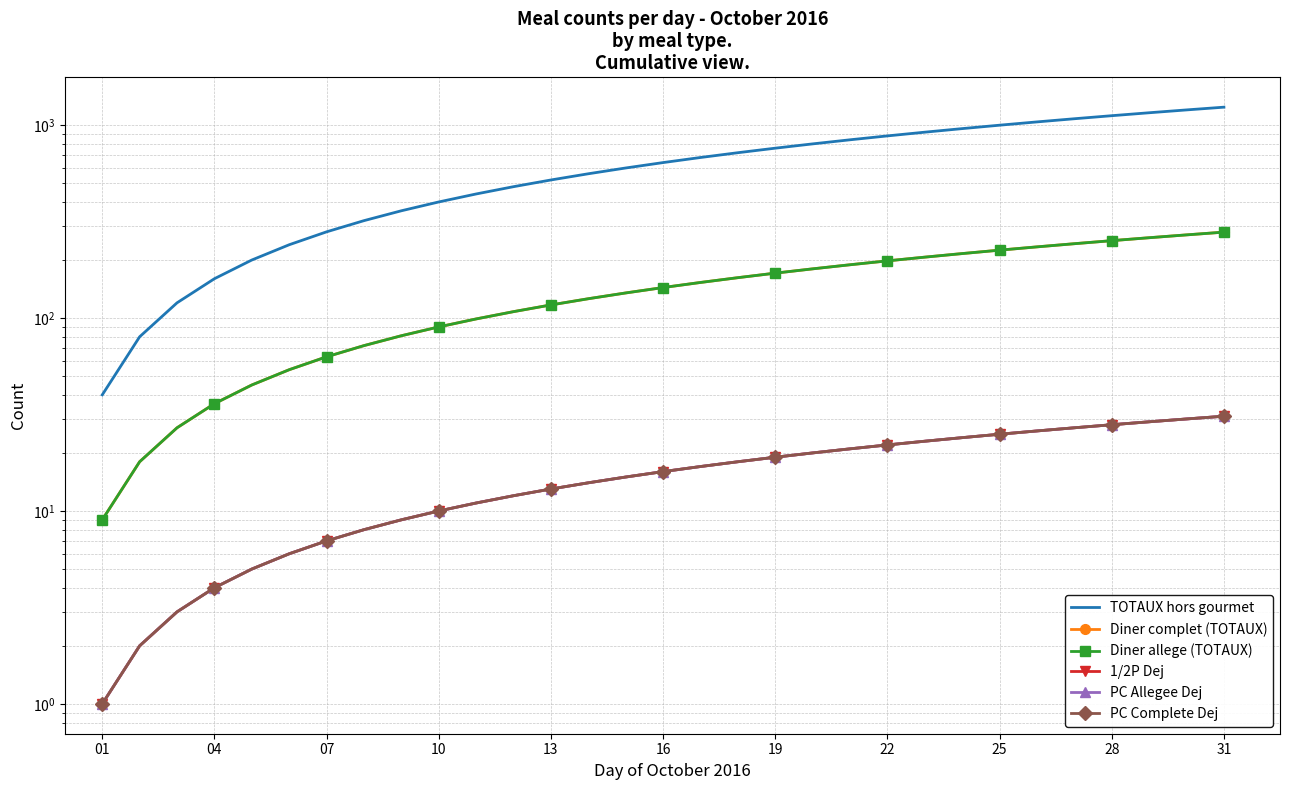

True or false: PC Complete Dej and Diner allege (TOTAUX) cross at least once.

False